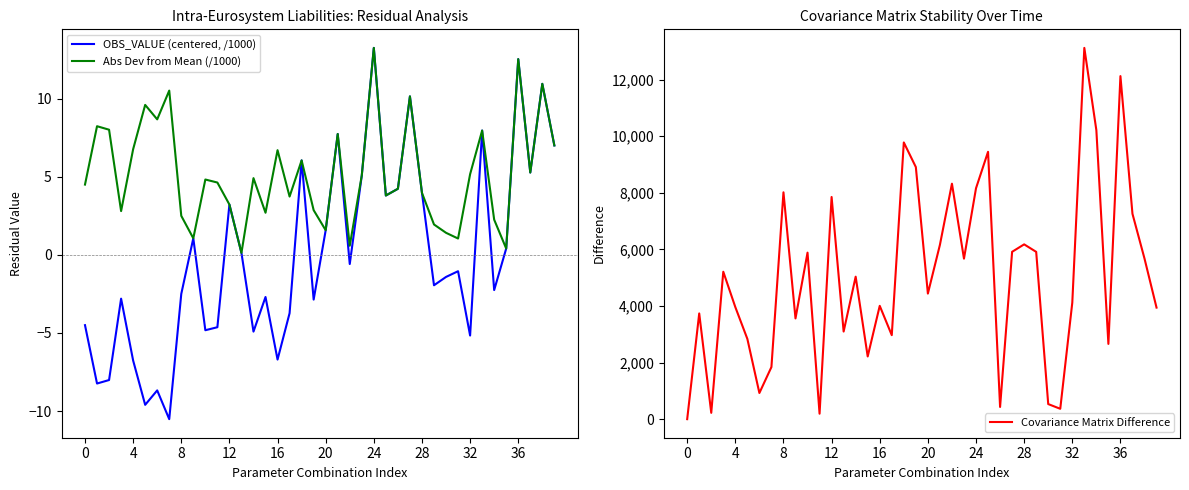

Which series has the largest total across all categories?

Covariance Matrix Difference